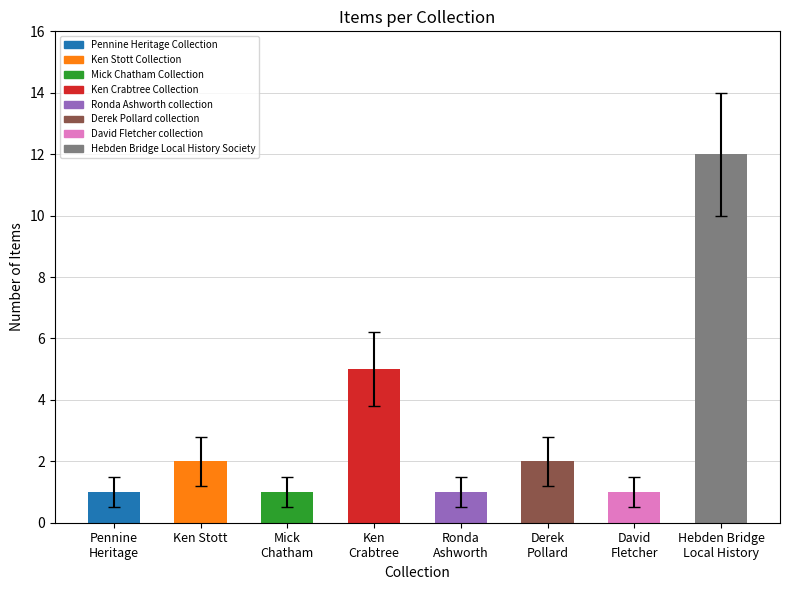

What is the greatest value displayed?

12